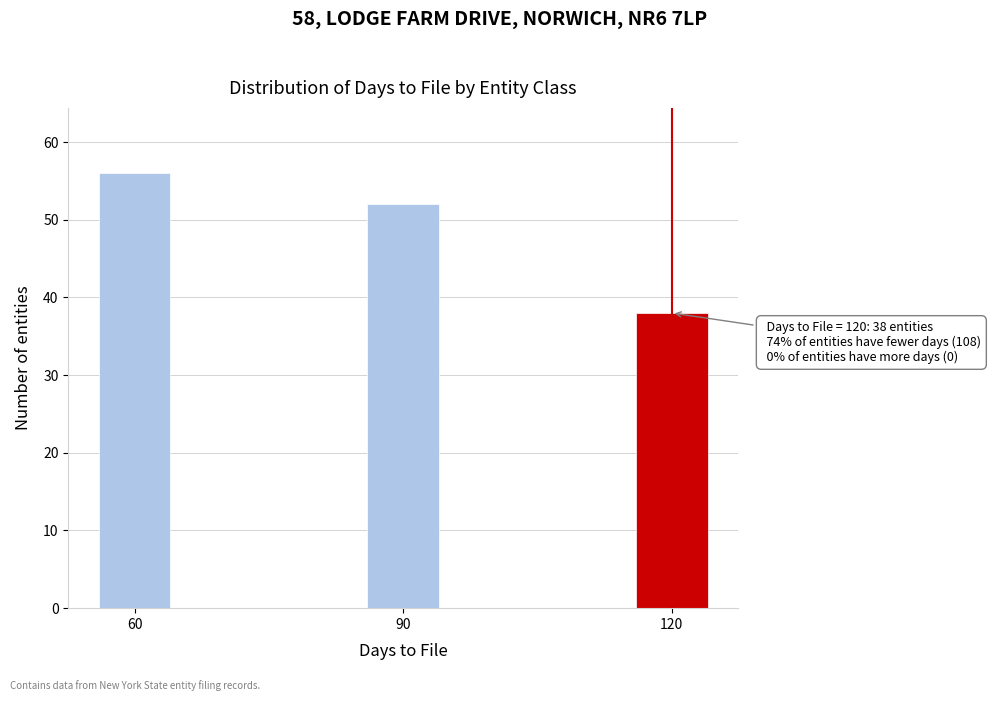

Reading left to right, what are all the values shown in this chart?

60=56	90=52	120=38